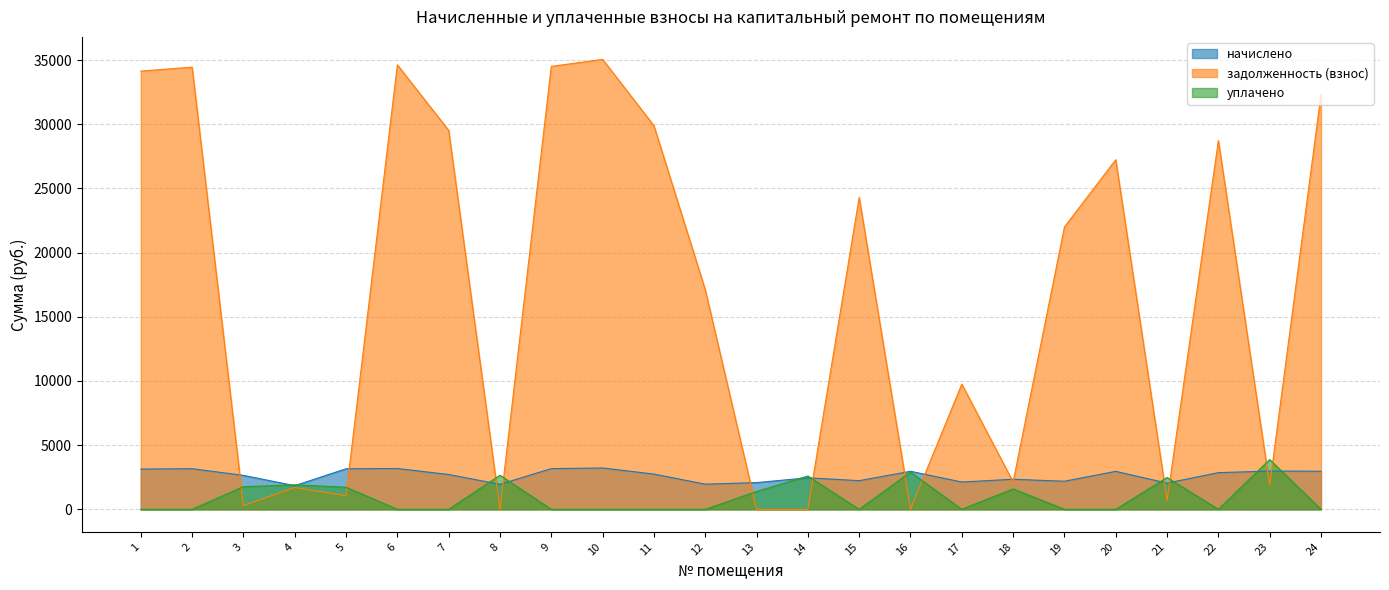

Reading left to right, extract all data points from this chart.

начислено: 1=3136.0	2=3163.9	3=2644.9	4=1841.4	5=3158.3	6=3180.6	7=2711.9	8=1947.4	9=3169.4	10=3219.7	11=2745.4	12=1958.6	13=2081.3	14=2455.2	15=2232.0	16=2963.0	17=2126.0	18=2343.6	19=2187.4	20=2957.4	21=2042.3	22=2857.0	23=2979.7	24=2968.6
задолженность (взнос): 1=34144.9	2=34448.8	3=293.9	4=1699.5	5=1052.8	6=34630.9	7=29527.3	8=0.0	9=34509.4	10=35056.3	11=29892.0	12=17113.3	13=0.0	14=0.0	15=24302.4	16=0.0	17=9755.8	18=2127.6	19=21994.4	20=27237.2	21=679.7	22=28727.3	23=1865.7	24=32322.2
уплачено: 1=0.0	2=0.0	3=1763.1	4=1910.0	5=1722.9	6=0.0	7=0.0	8=2656.0	9=0.0	10=0.0	11=0.0	12=0.0	13=1388.0	14=2595.7	15=0.0	16=2900.2	17=0.0	18=1592.0	19=0.0	20=0.0	21=2478.0	22=0.0	23=3876.9	24=0.0